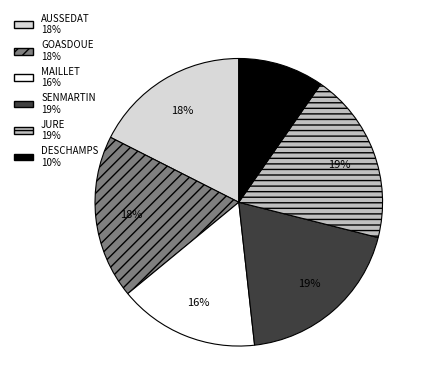

To the nearest percent, what is the combined percentage of AUSSEDAT and GOASDOUE?

36%